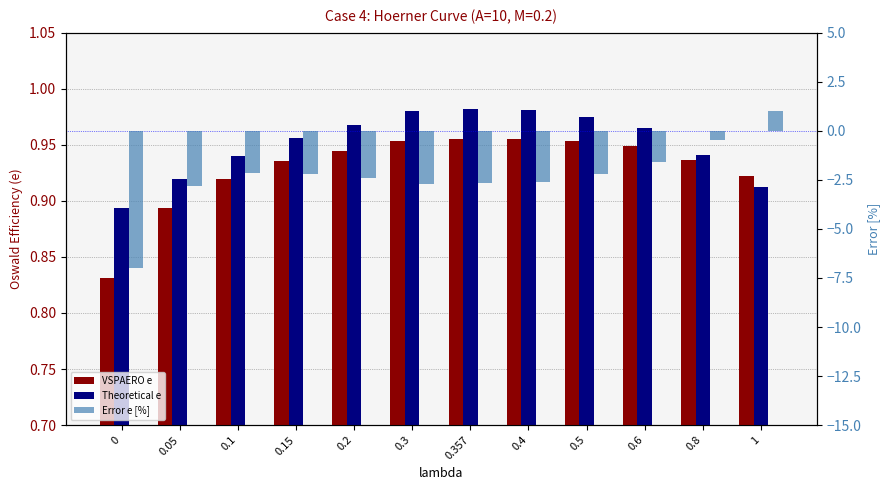

What is the approximate value of Error e [%] at 0.3?

-2.7